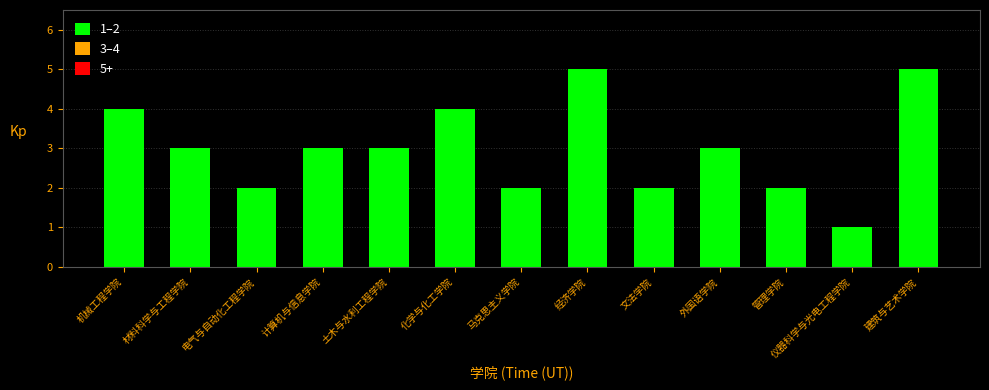

How many bars are there in total?

13